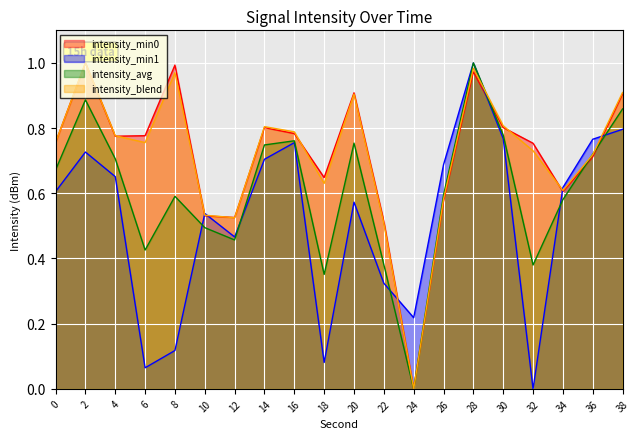

Reading left to right, extract all data points from this chart.

0.8	1.0	0.8	0.8	1.0	0.5	0.5	0.8	0.8	0.6	0.9	0.5	0.0	0.6	1.0	0.8	0.8	0.6	0.7	0.9